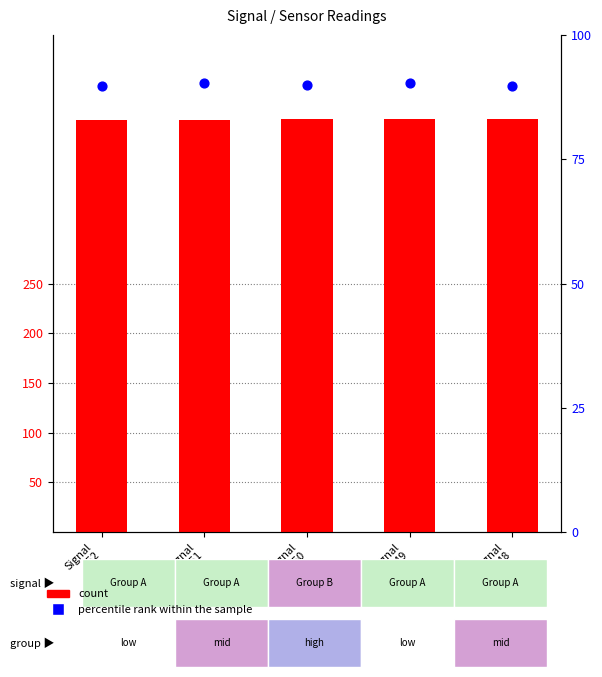

Which series has the largest total across all categories?

count